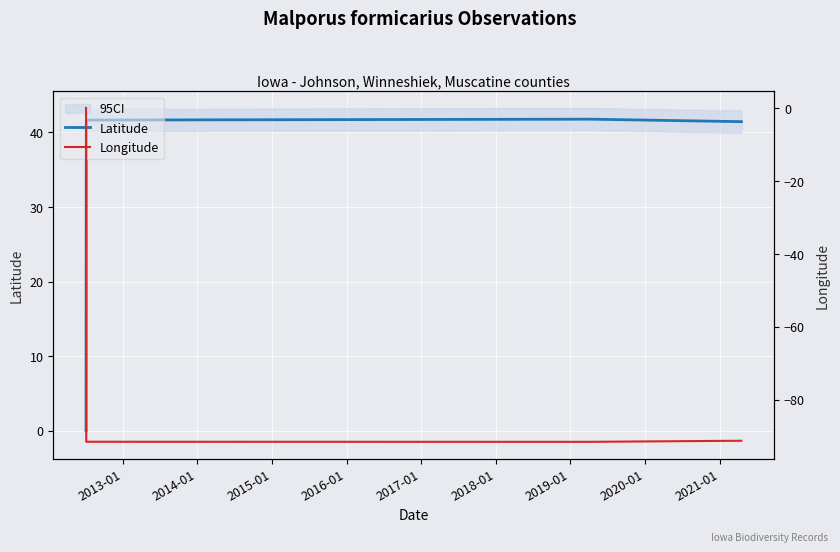

What are all the series names shown in the legend?

Latitude, Longitude